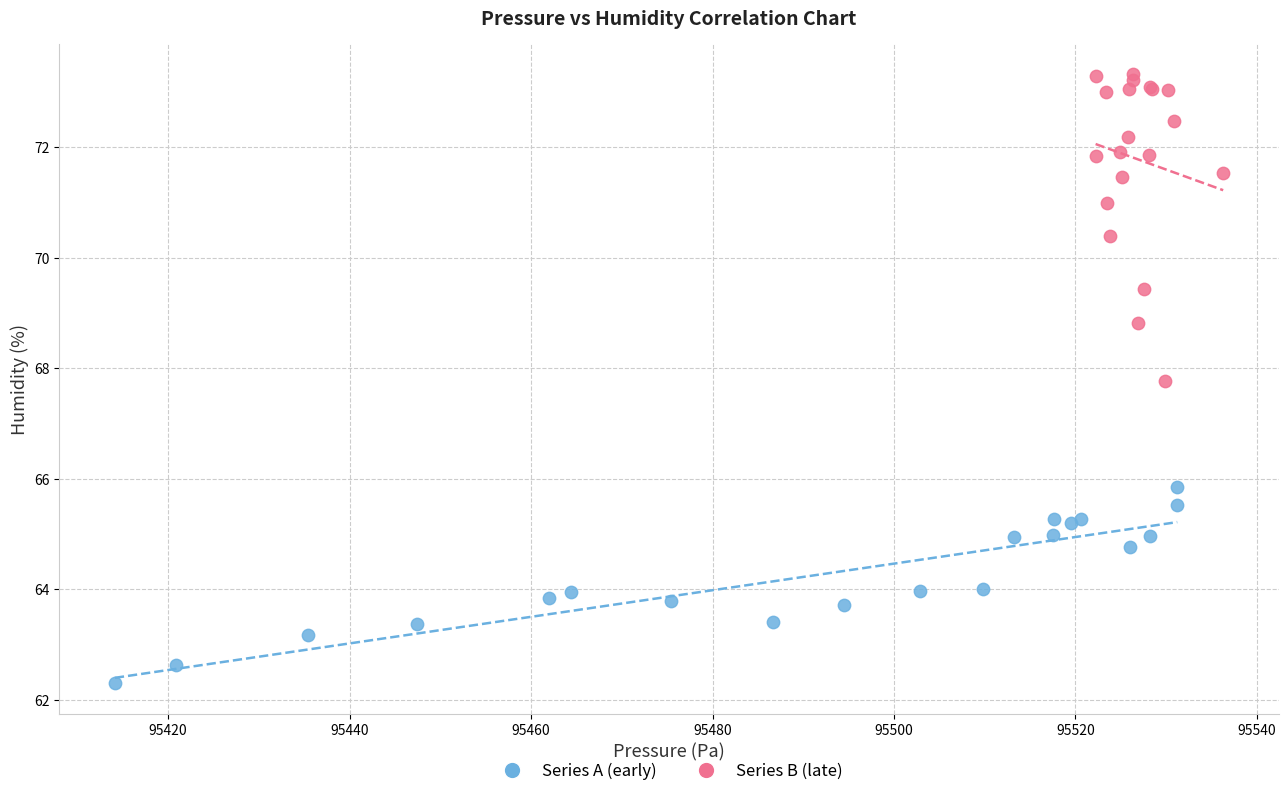

Which series has the largest Y range (max minus min)?

Series B (late)